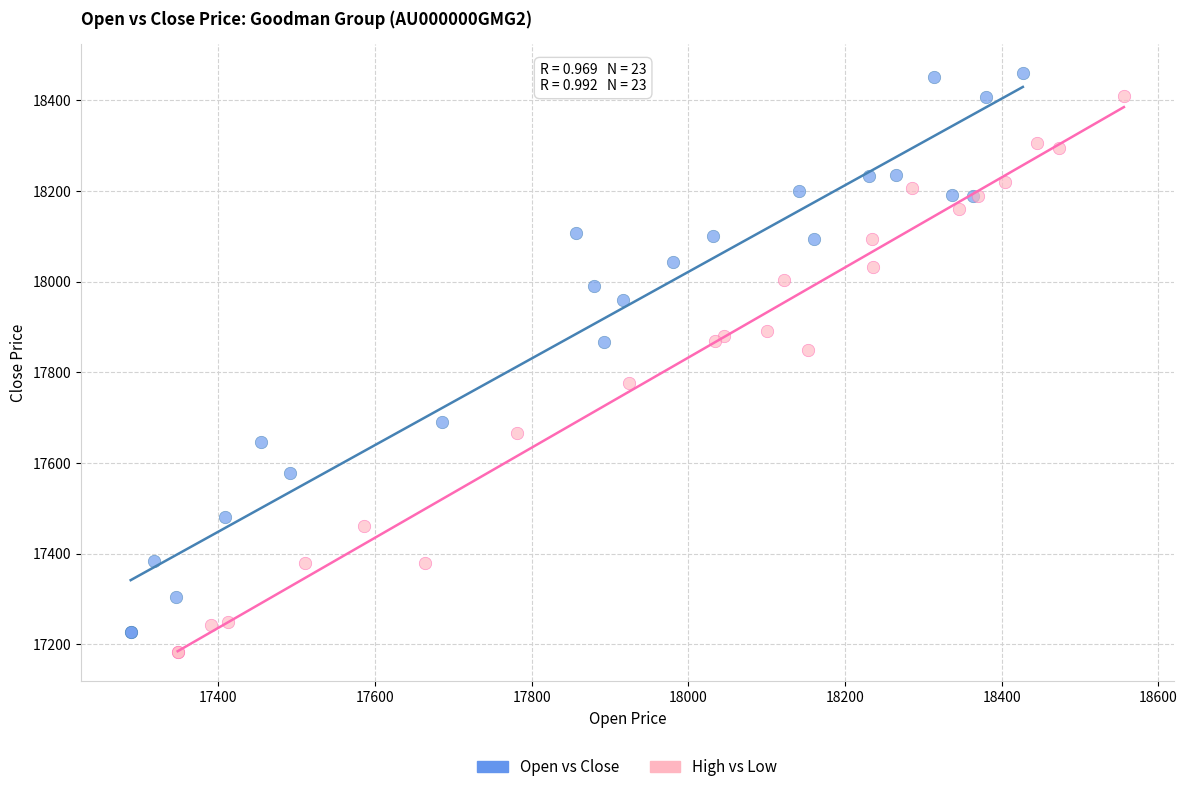

Which series has the widest spread of Y values?

Open vs Close